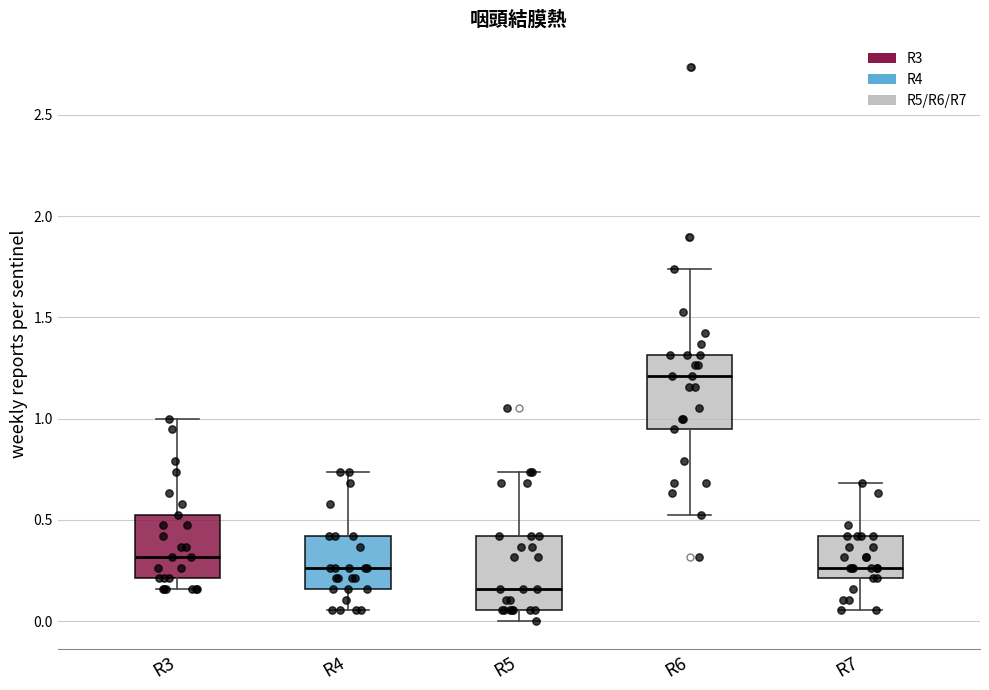

Where does the lower whisker of the box for R6 end on the y-axis? The values are not printed on the chart, so give them approximately, as read against the axis.

0.55